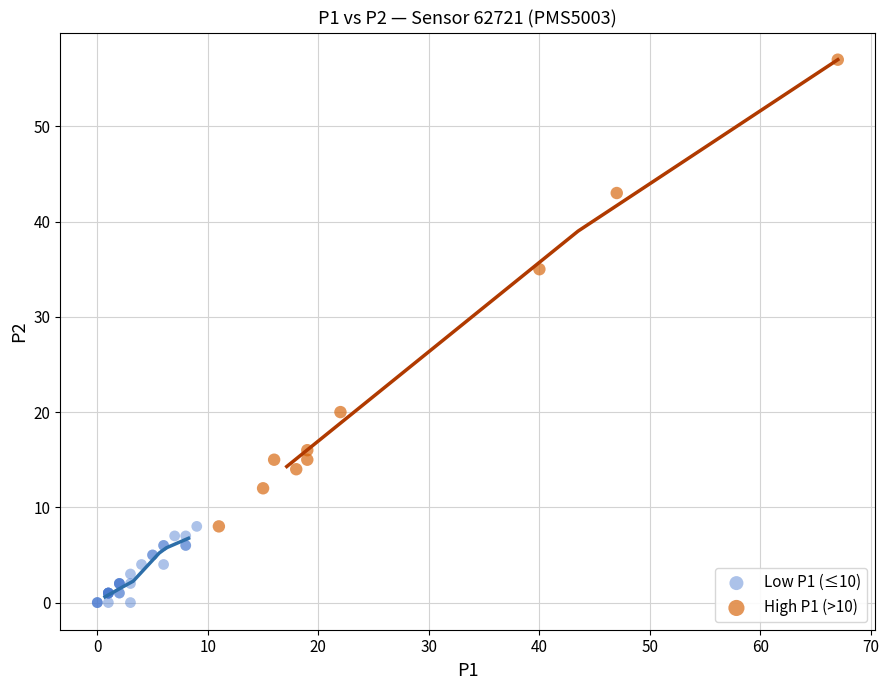

Which series has the widest spread of Y values?

High P1 (>10)